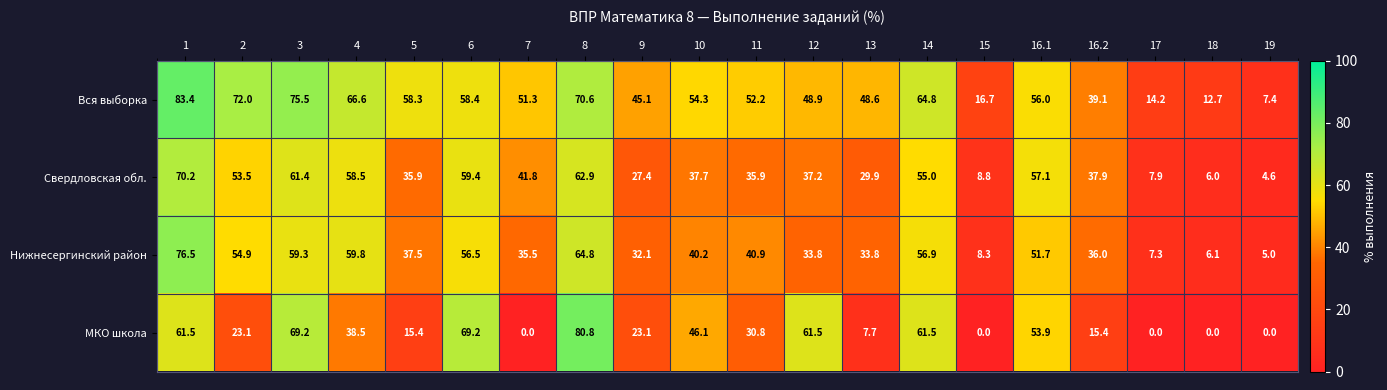

Which series has the widest spread of values?

МКО школа